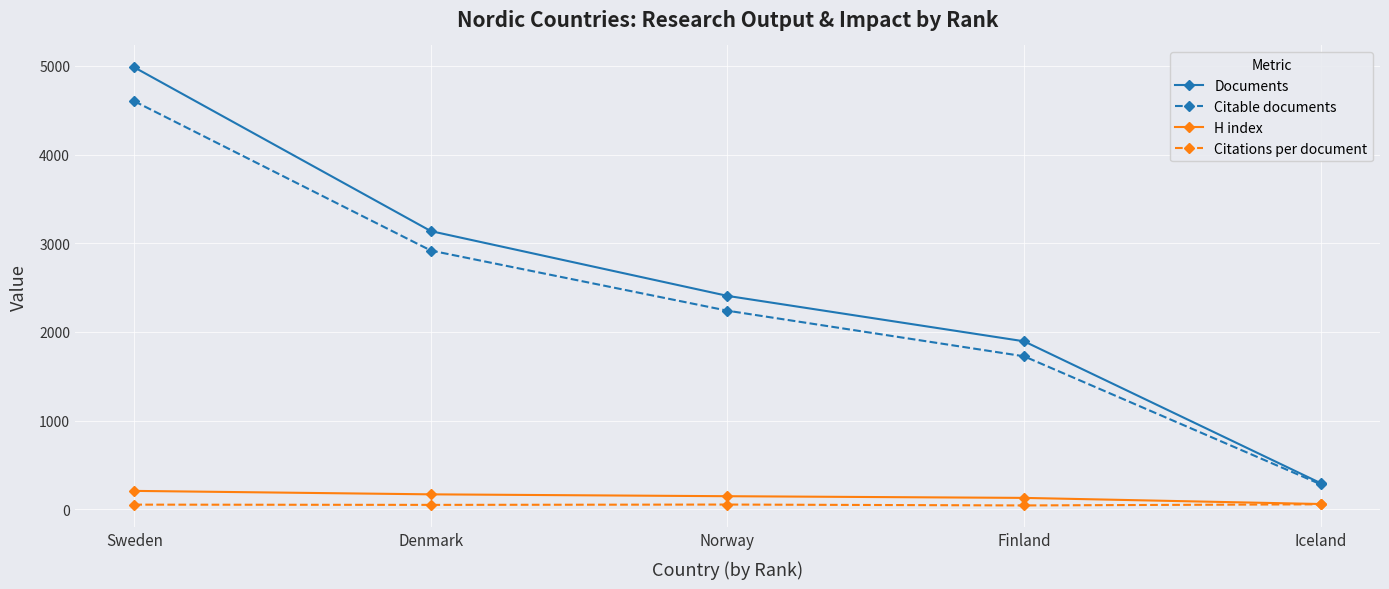

How many data points does each series have?

5